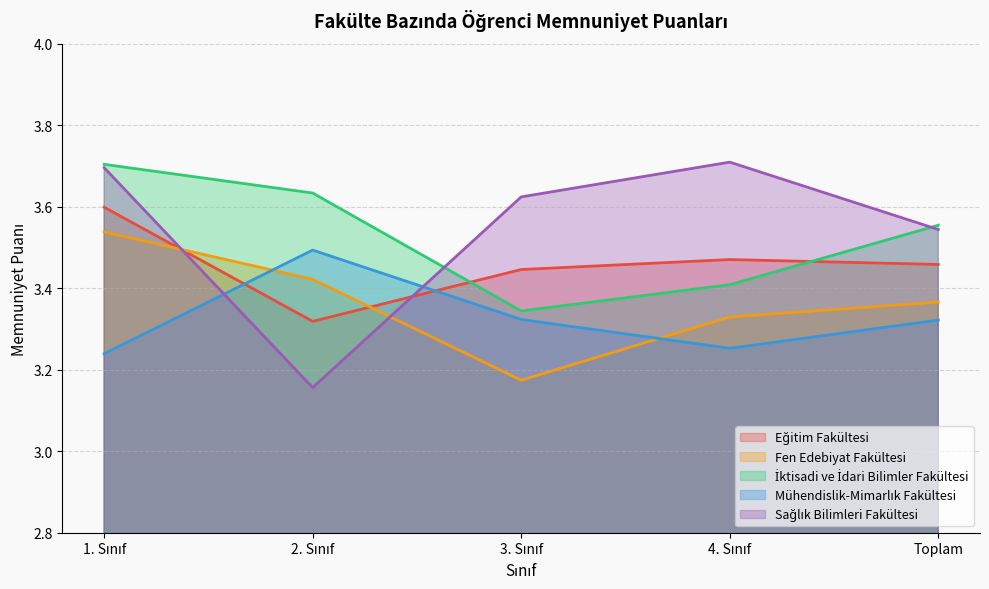

Which series has the largest total across all categories?

Sağlık Bilimleri Fakültesi